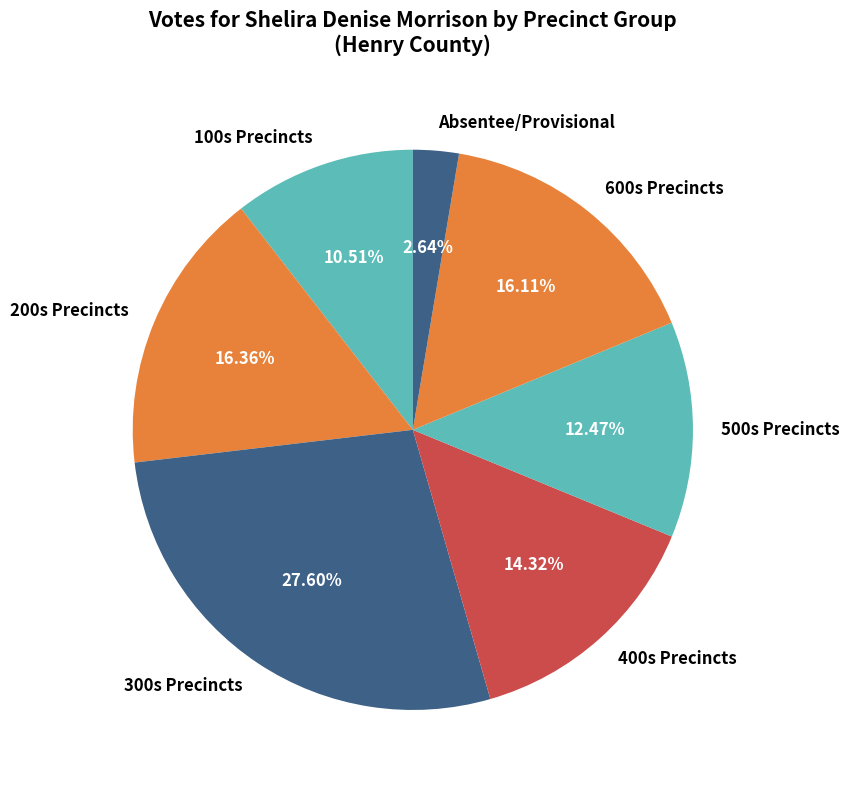

Combined, do 100s Precincts and Absentee/Provisional account for over 50%?

No